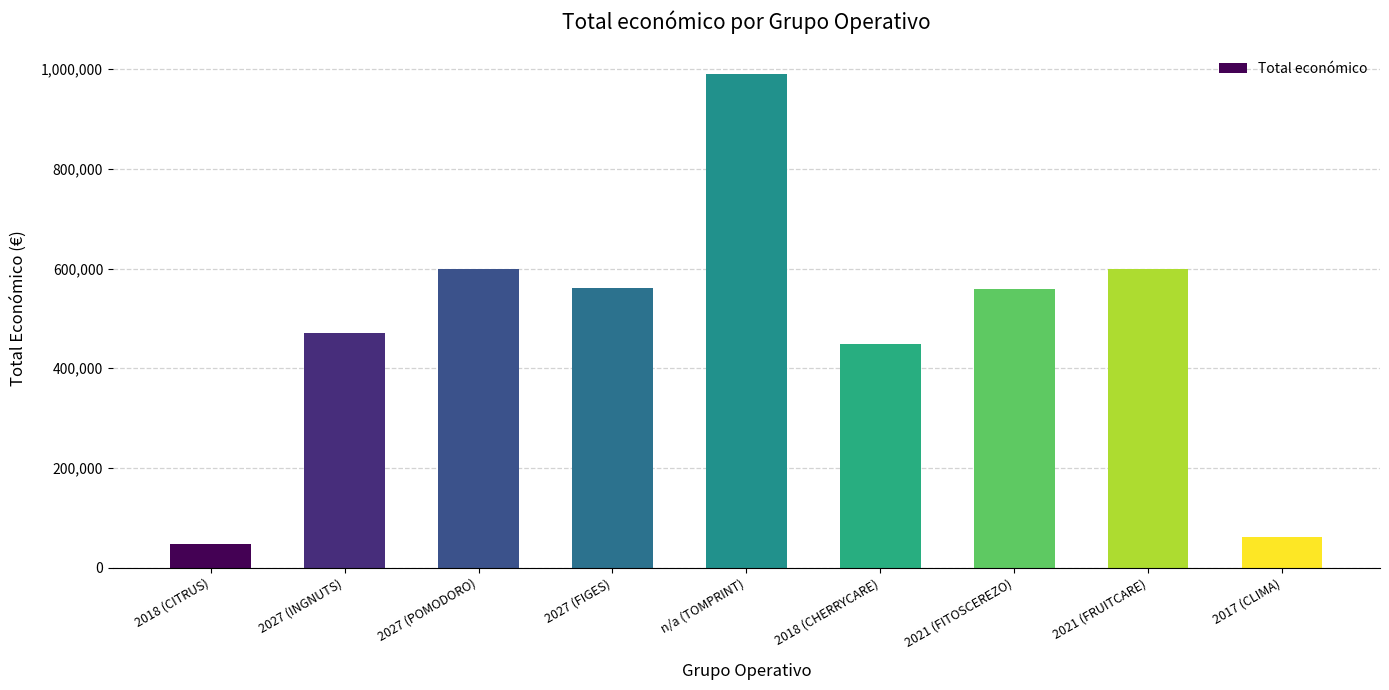

Are the bars horizontal?

No